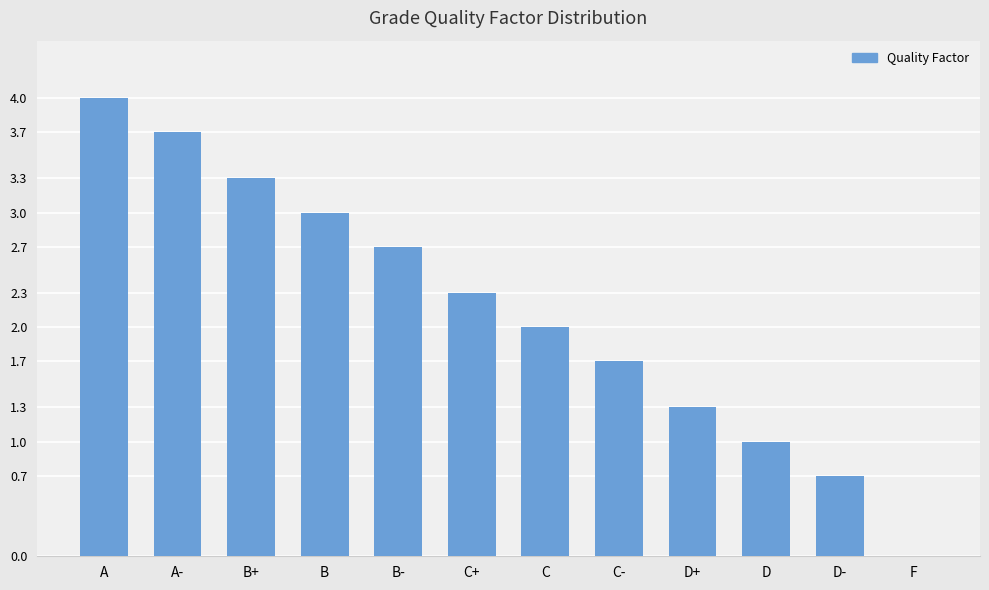

What is the change in value from D- to F?

-0.7